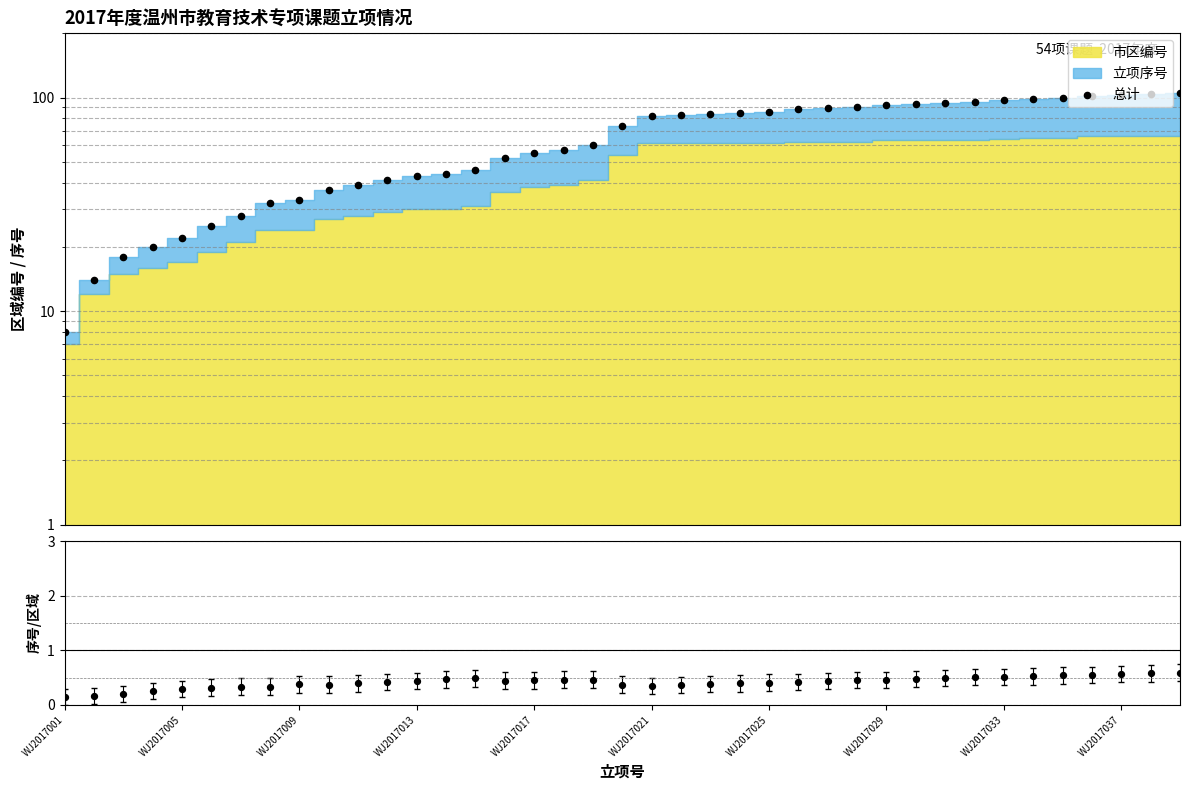

Which series has the largest total across all categories?

总计